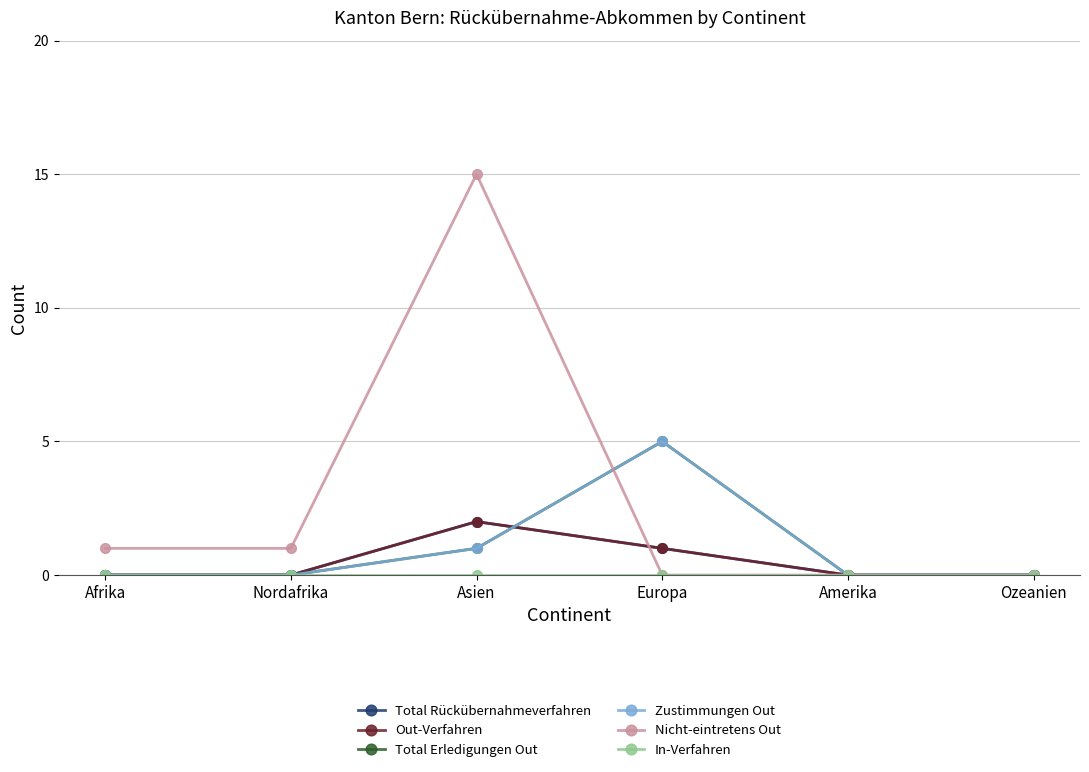

At which category is the sum across all series the highest?

Asien